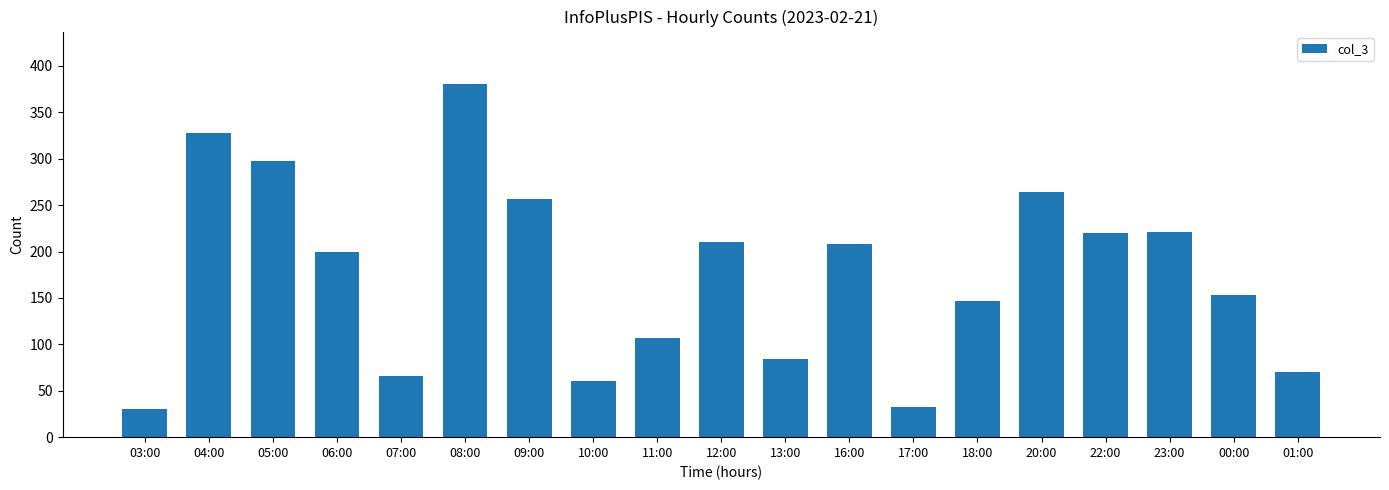

Does the chart contain any negative values?

No